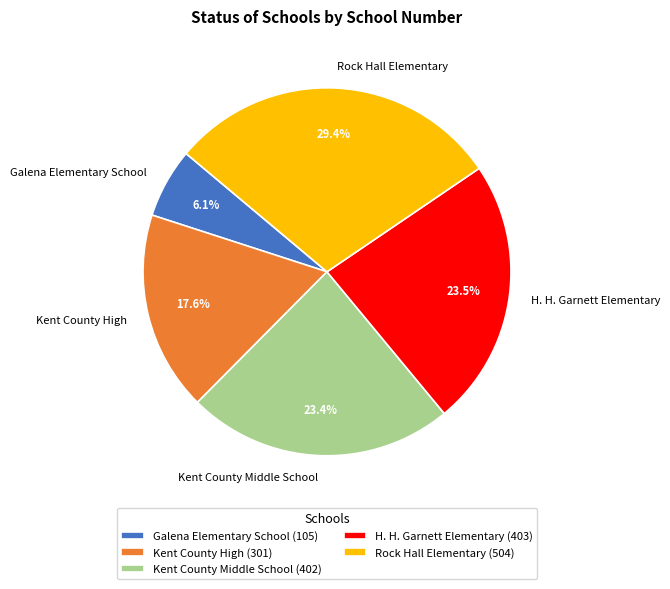

What is the total percentage of Galena Elementary School and Kent County High?

23.7%